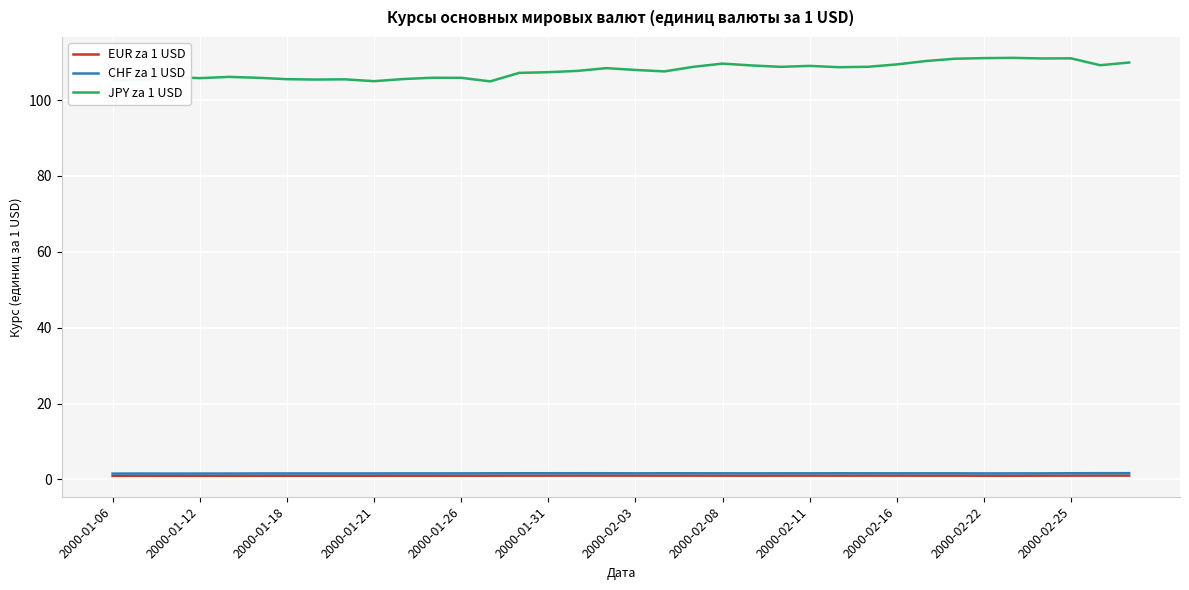

In EUR za 1 USD, how many points are higher than both neighbors (excluding endpoints)?

10